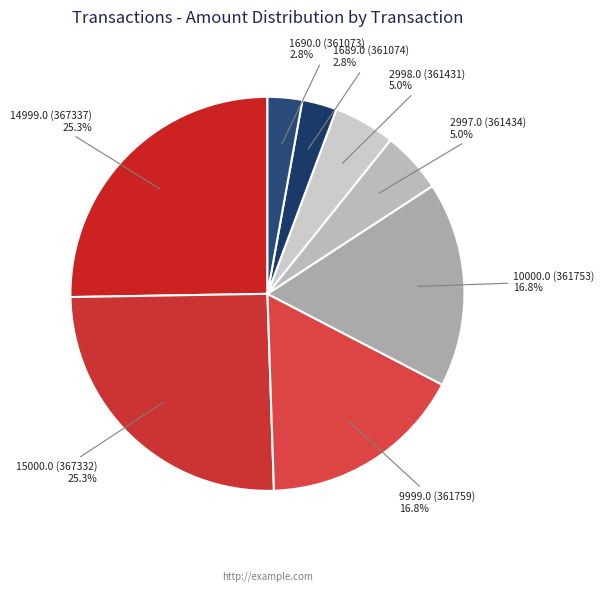

Count the number of slices in the pie.

8